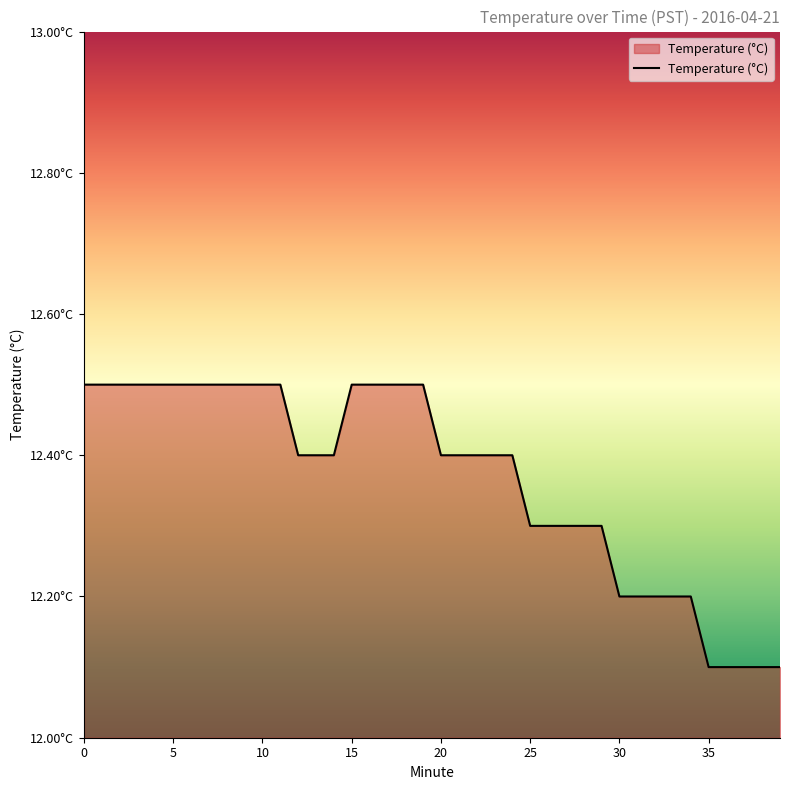

Count the values in the range 12 to 13.

40